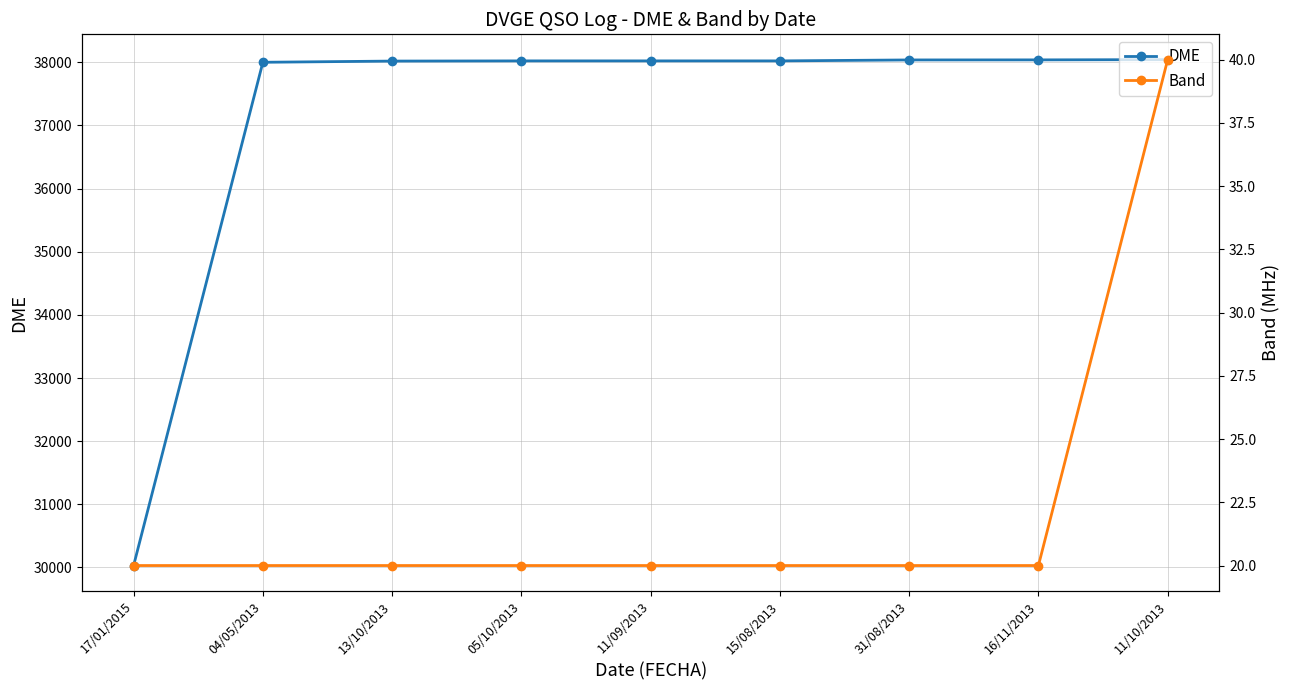

At which category is the sum across all series the highest?

11/10/2013